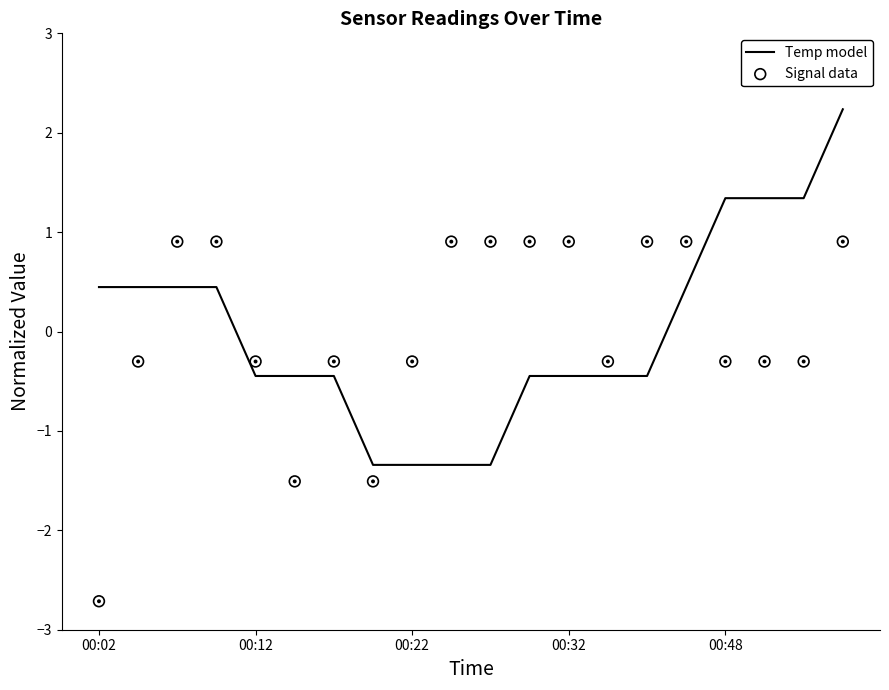

Which series reaches the minimum Y coordinate?

Signal data